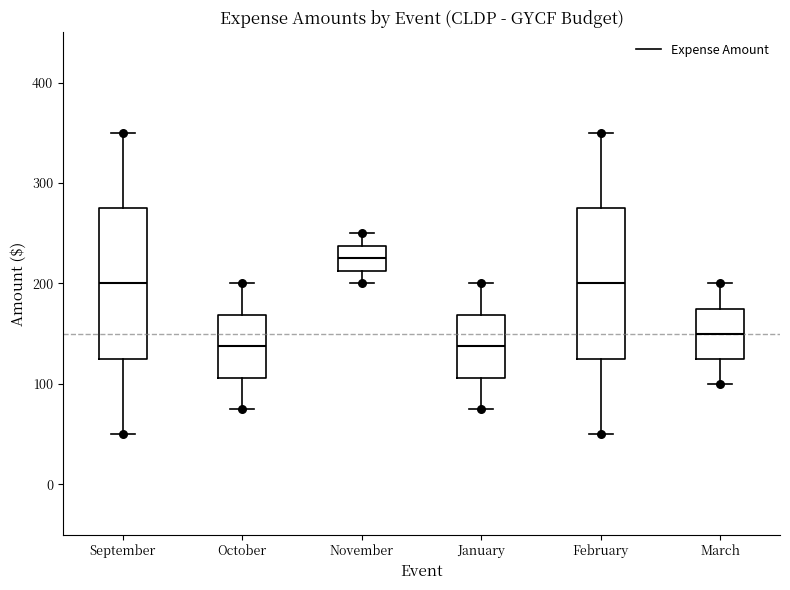

Which box's median line is the highest?

November